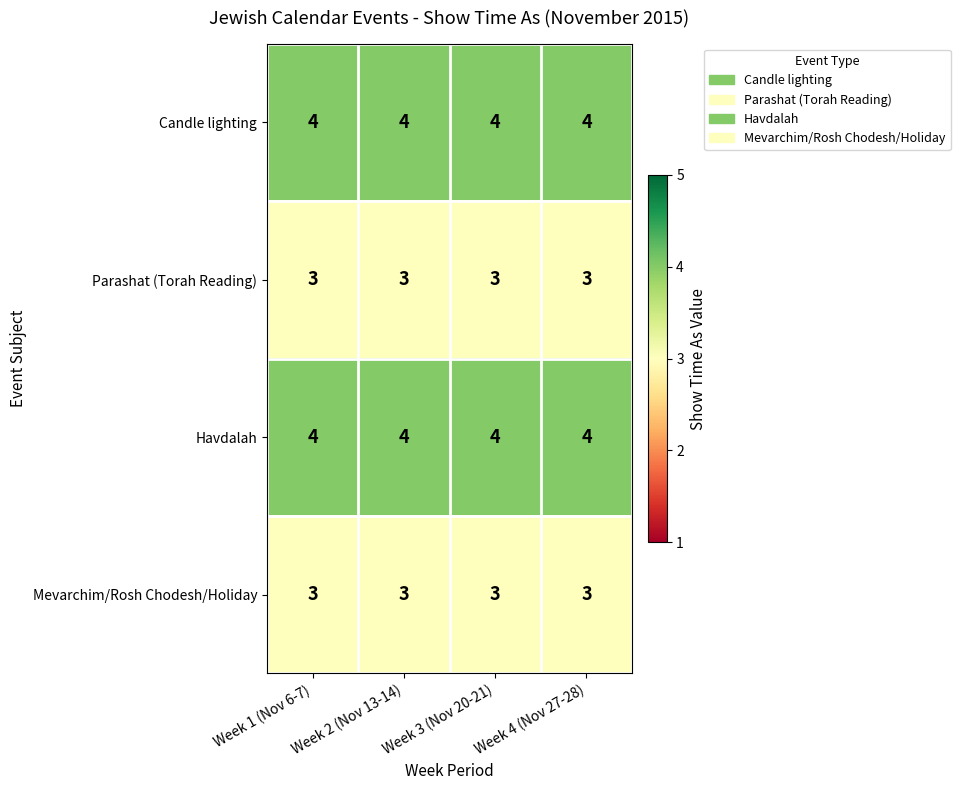

The Mevarchim/Rosh Chodesh/Holiday series shows 3 at Week 1 (Nov 6-7). True or false?

True